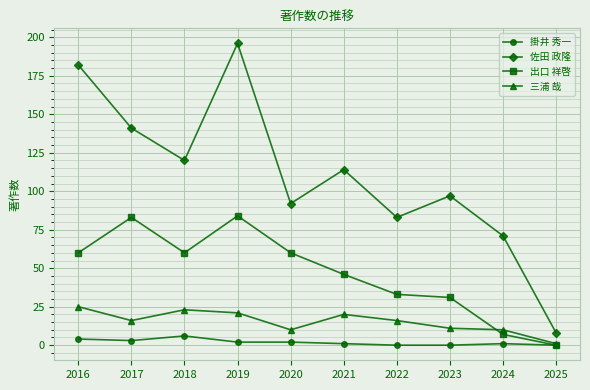

What is the difference between the maximum and minimum values in the 出口 祥啓 series?

84